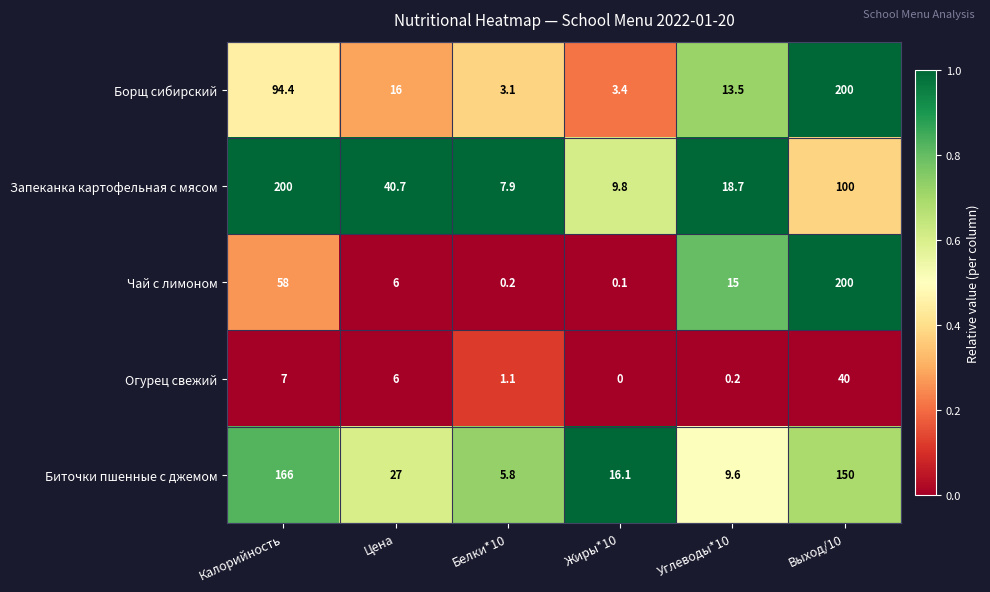

Reading left to right, list all the values displayed in this chart.

Борщ сибирский: 94.4	16.0	3.1	3.4	13.5	200.0
Запеканка картофельная с мясом: 200.0	40.7	7.9	9.8	18.7	100.0
Чай с лимоном: 58.0	6.0	0.2	0.1	15.0	200.0
Огурец свежий: 7.0	6.0	1.1	0.0	0.2	40.0
Биточки пшенные с джемом: 166.0	27.0	5.8	16.1	9.6	150.0